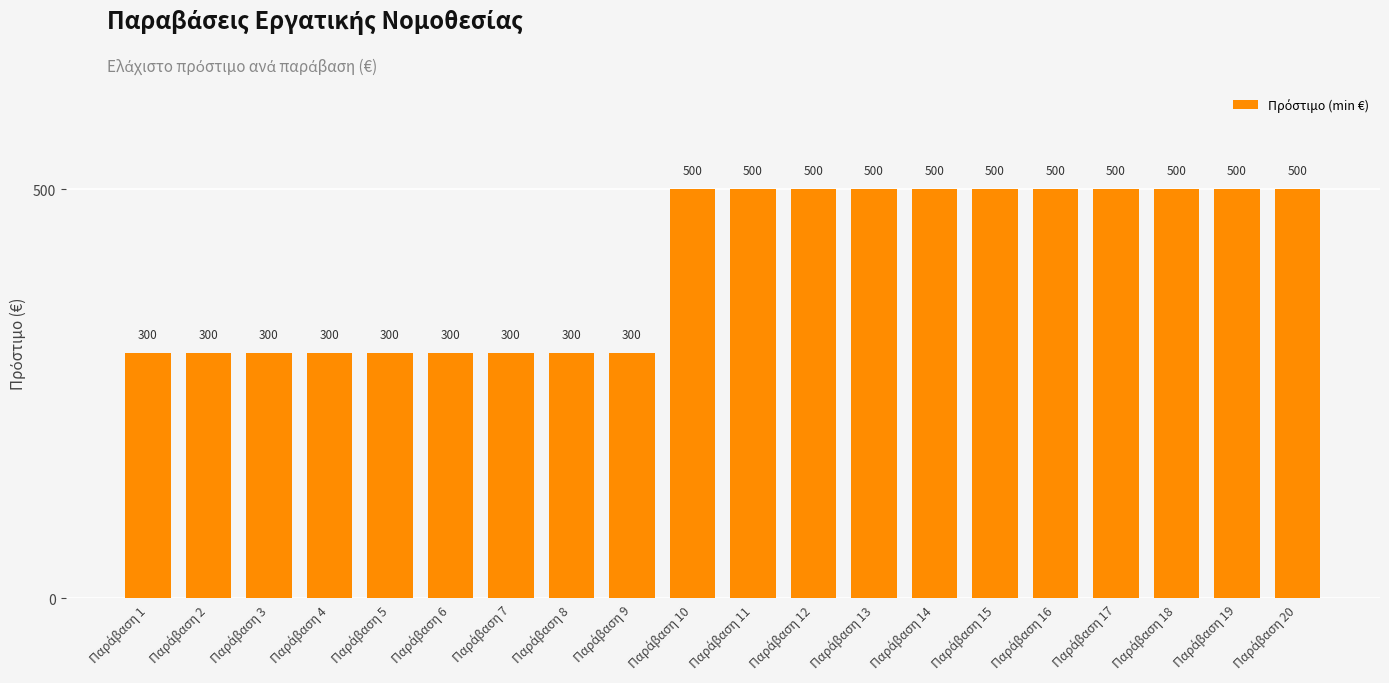

What is the value of the 6th bar from the left?

300